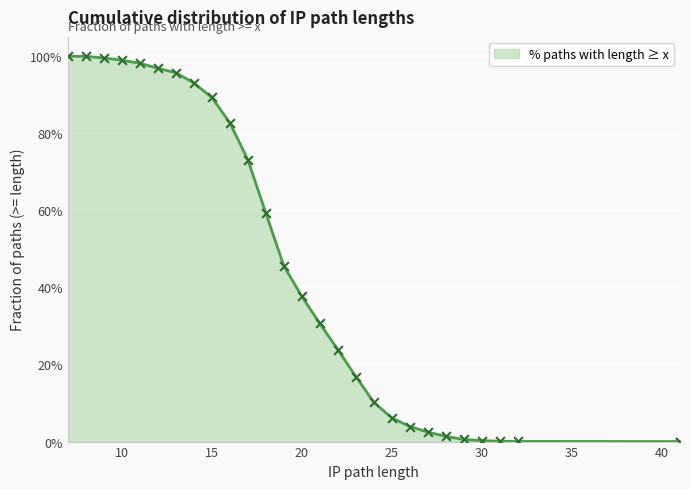

Which has a higher value, 13 or 31?

13